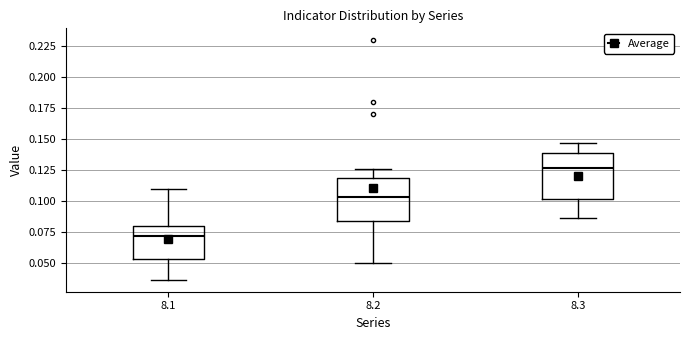

Which box has the lowest median line?

8.1